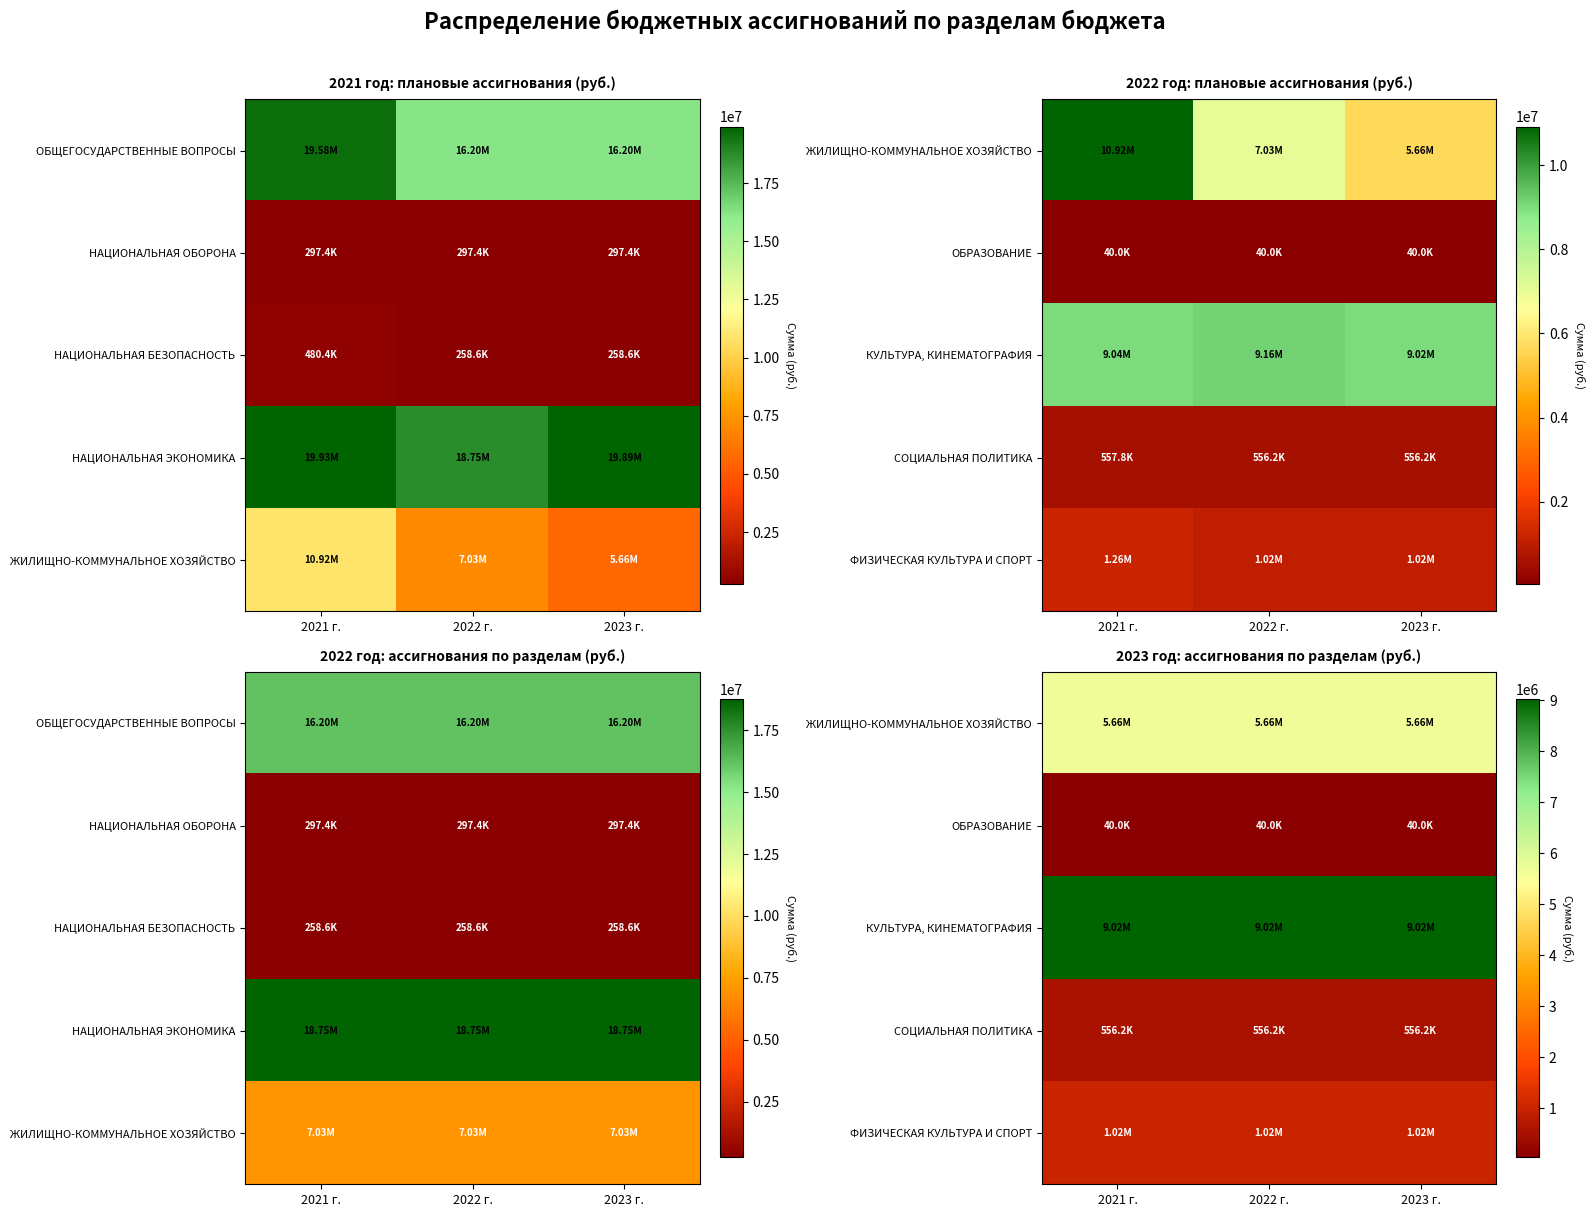

Between 2022 г. and 2023 г., which is larger?

2022 г.